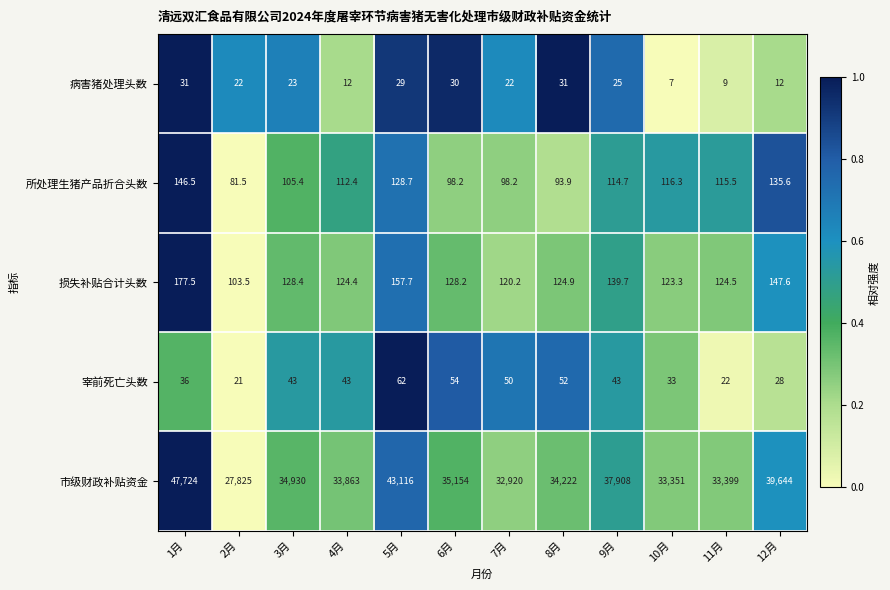

Is it true that 病害猪处理头数 equals 12.0 at 4月?

True